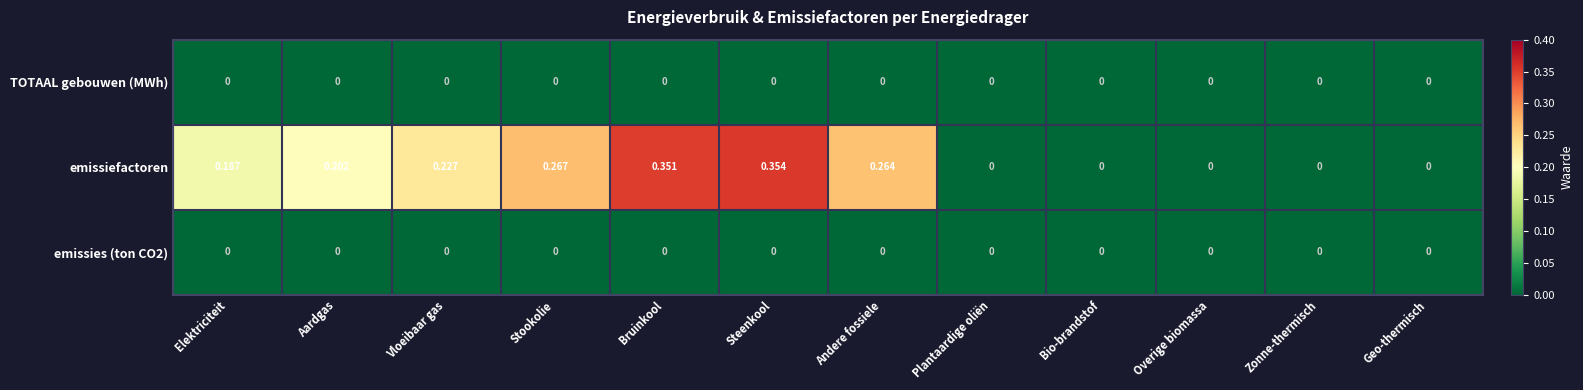

Which series has the largest range (max minus min)?

emissiefactoren